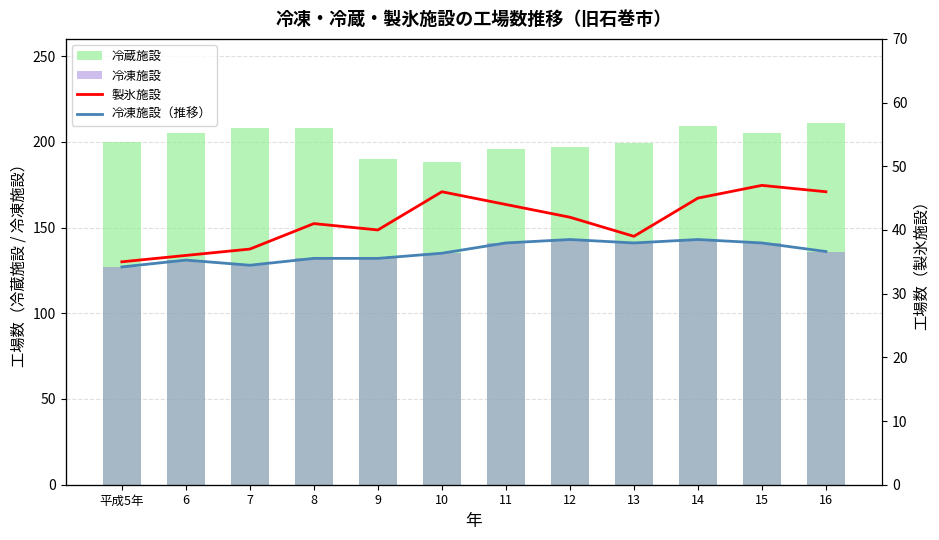

How many data points in 冷凍施設 are above 136?

5